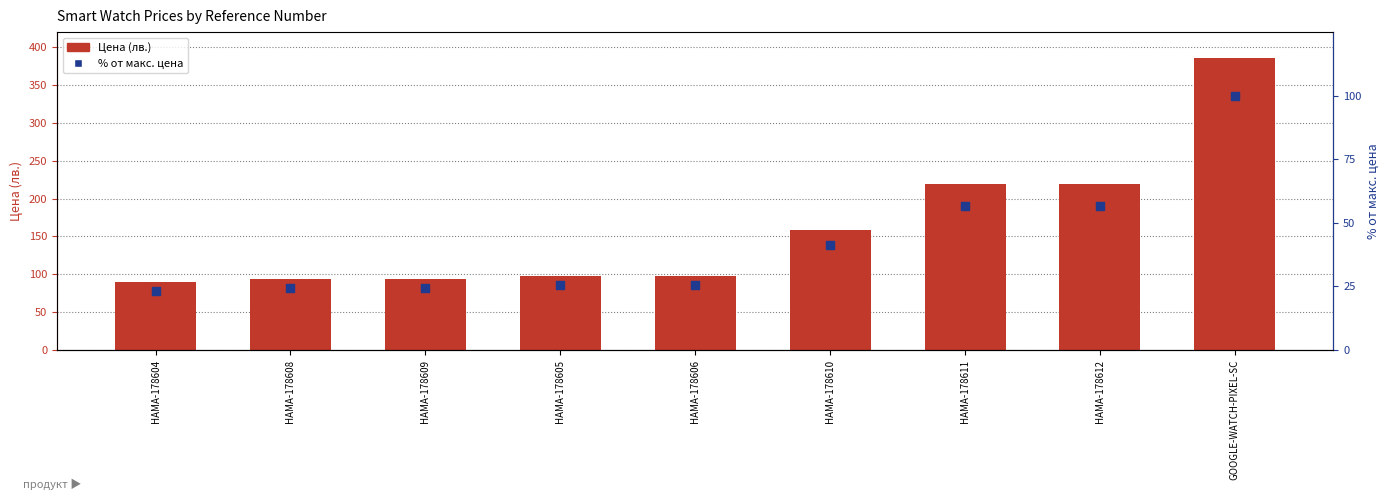

At how many categories does at least one series exceed 333?

1